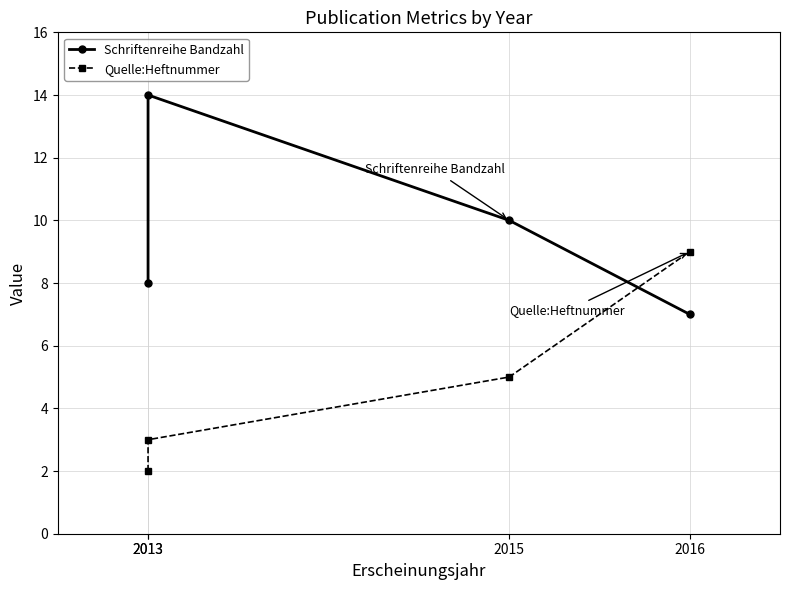

Reading right to left, what are all the values shown in this chart?

Schriftenreihe Bandzahl: 7	10	14	8
Quelle:Heftnummer: 9	5	3	2